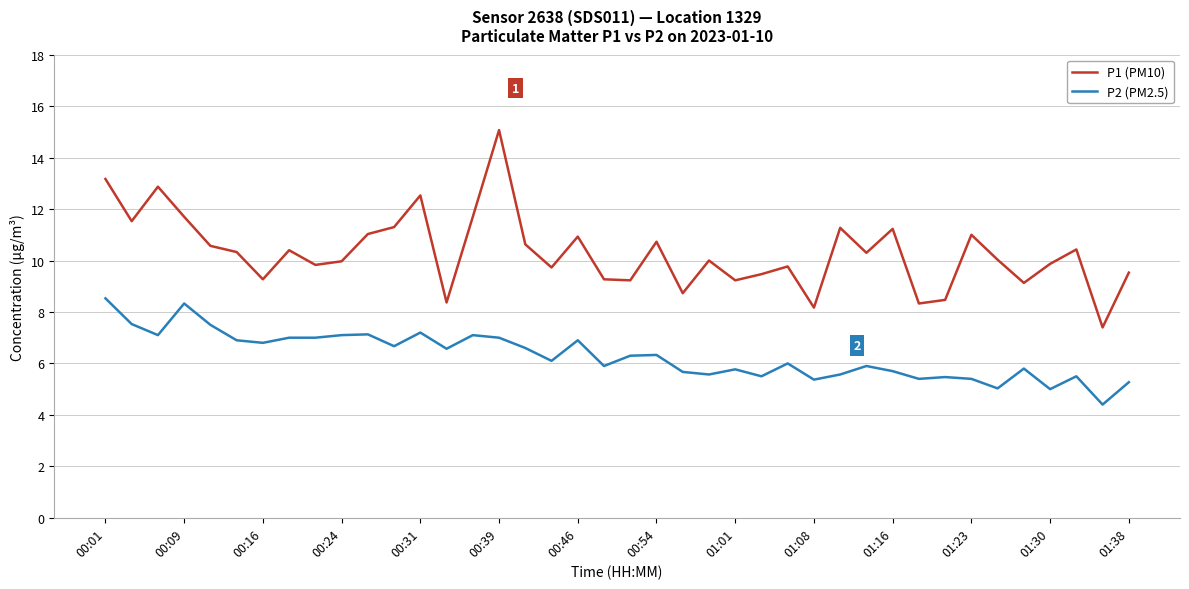

What is the difference between the maximum and minimum values in the P2 (PM2.5) series?

4.1